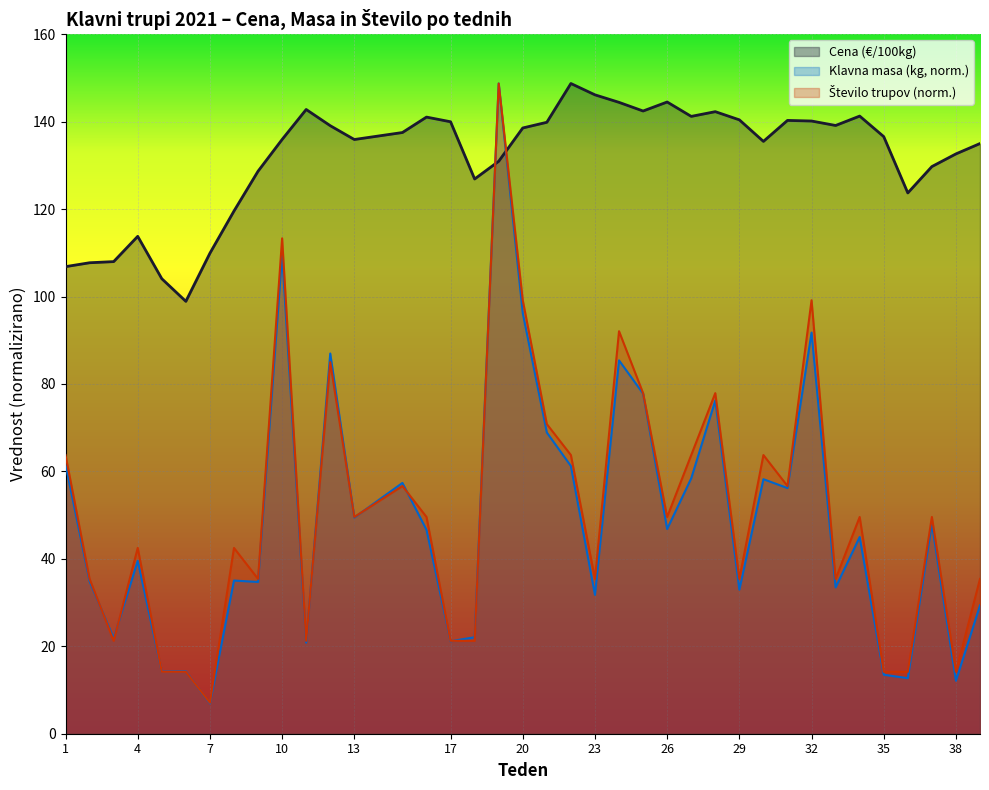

Reading left to right, list all the values displayed in this chart.

Cena (€/100kg): 106.8	107.7	108.0	113.8	104.1	98.9	109.9	119.6	128.7	135.9	142.8	139.1	135.9	137.5	141.1	140.0	126.9	130.9	138.6	139.9	148.7	146.1	144.4	142.4	144.5	141.2	142.3	140.4	135.5	140.3	140.2	139.1	141.3	136.6	123.7	129.7	132.6	135.0
Klavna masa (kg): 61.6	34.8	21.9	39.6	14.2	14.3	6.9	35.0	34.7	109.6	20.8	87.0	49.4	57.4	46.6	21.2	22.1	148.7	96.2	68.9	61.2	31.8	85.4	77.8	46.8	58.4	76.2	32.9	58.2	56.2	91.8	33.5	45.0	13.5	12.7	48.1	12.1	29.3
Število klavnih trupov: 63.7	35.4	21.2	42.5	14.2	14.2	7.1	42.5	35.4	113.3	21.2	85.0	49.6	56.7	49.6	21.2	21.2	148.7	99.2	70.8	63.7	35.4	92.1	77.9	49.6	63.7	77.9	35.4	63.7	56.7	99.2	35.4	49.6	14.2	14.2	49.6	14.2	35.4